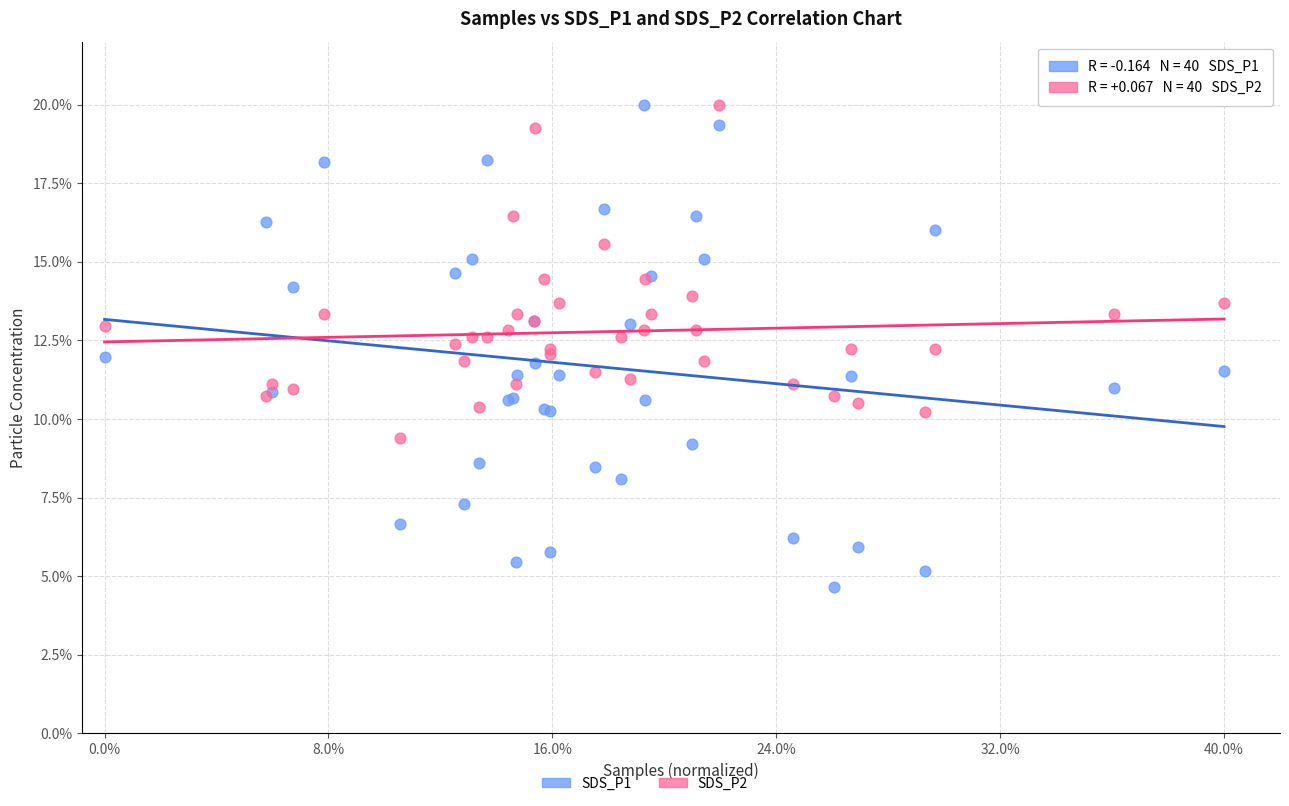

Which series has the widest spread of Y values?

SDS_P1